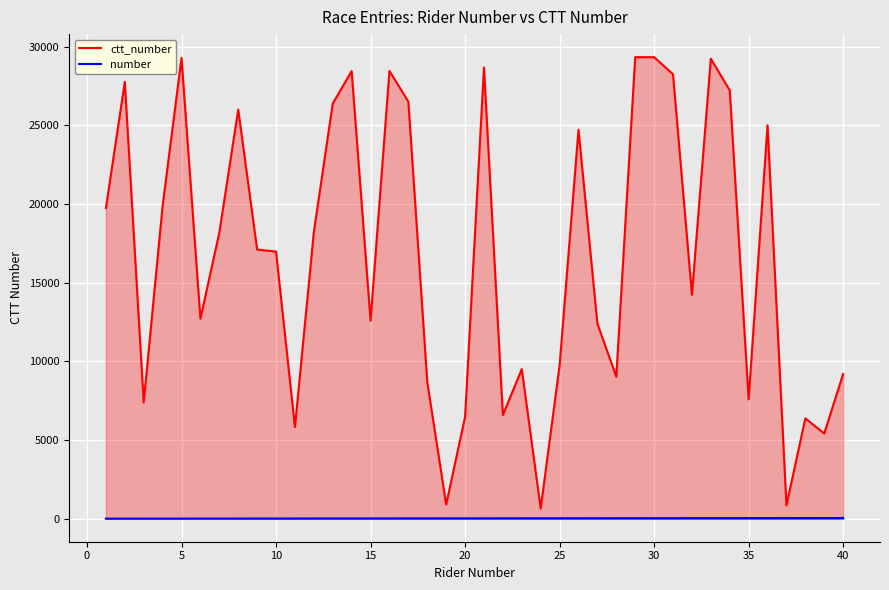

What is the maximum value for number?

40